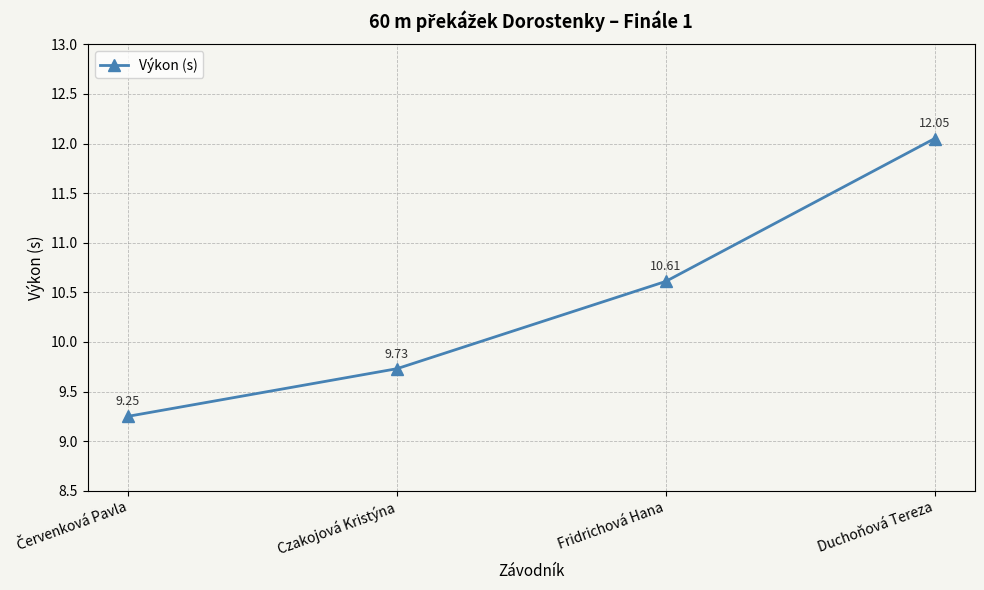

Between Czakojová Kristýna and Duchoňová Tereza, which is larger?

Duchoňová Tereza